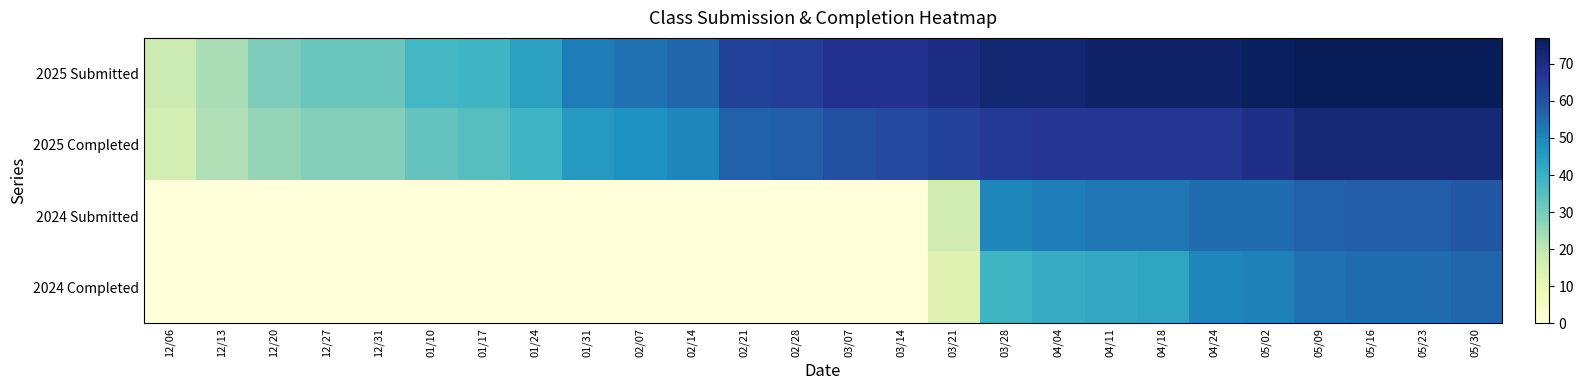

At how many categories does at least one series exceed 23?

24